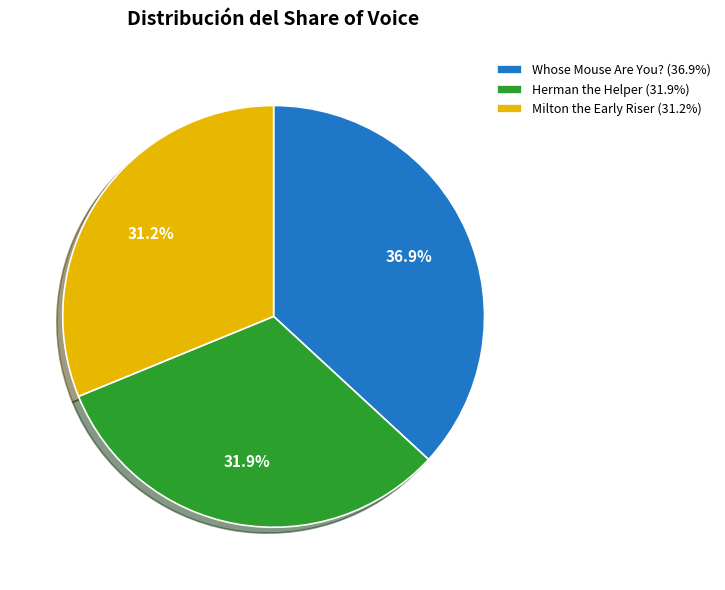

What percentage is NOT represented by Whose Mouse Are You? (36.9%)?

63.1%